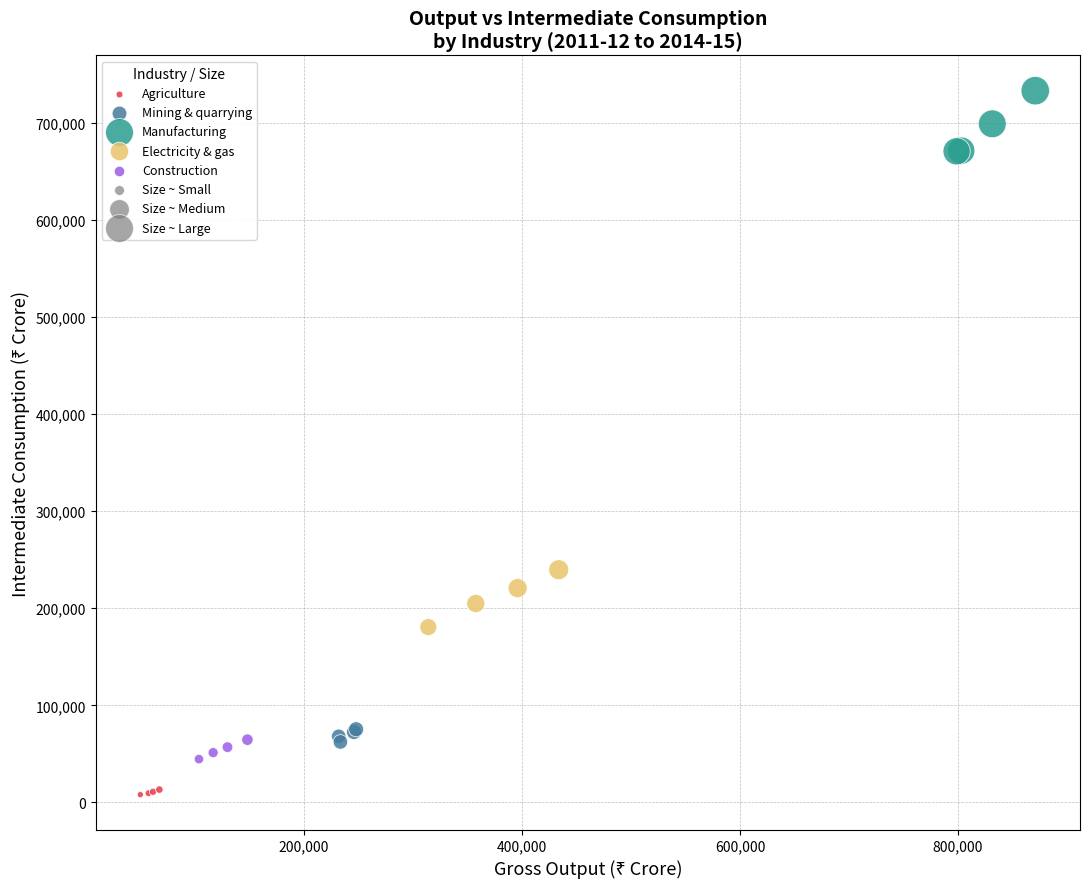

Which series reaches the minimum Y coordinate?

Agriculture